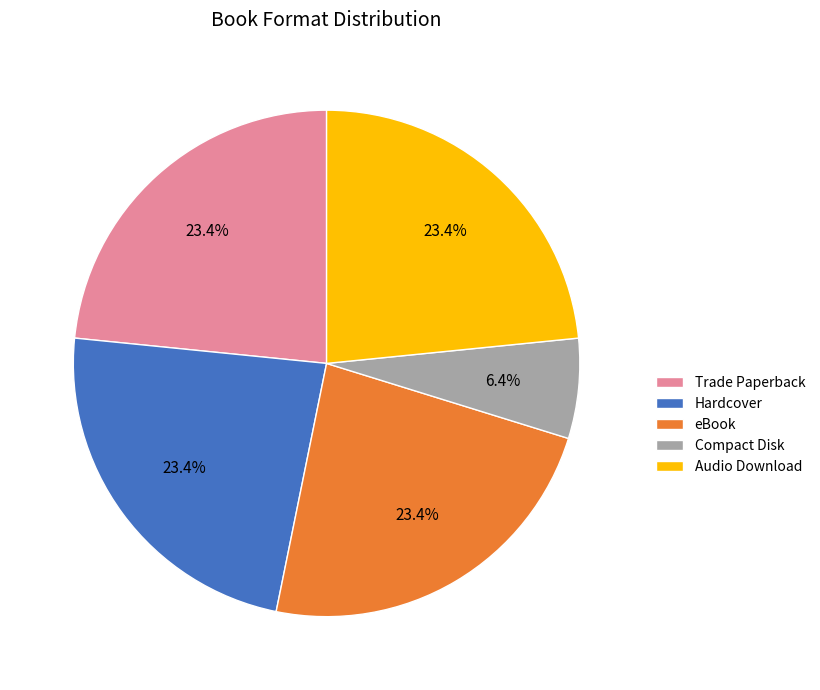

What is the total percentage of eBook and Hardcover?

46.8%